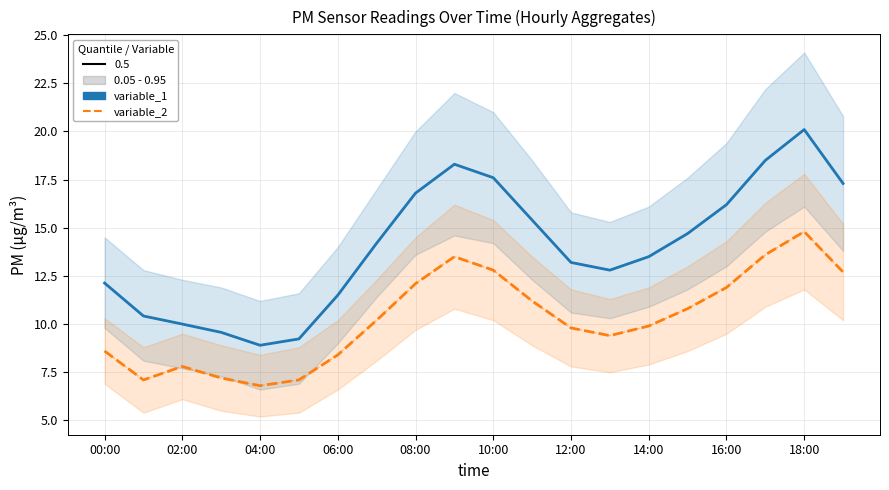

True or false: P1 (variable_1) and P2 (variable_2) intersect in this chart.

False